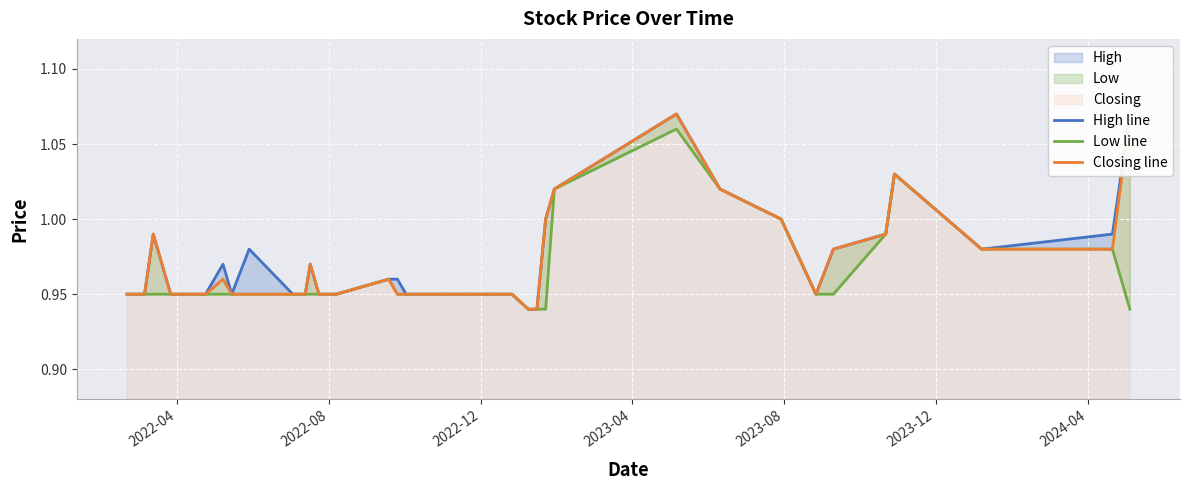

List the series in order of their overall mean, lowest first.

Low line, Closing line, High line